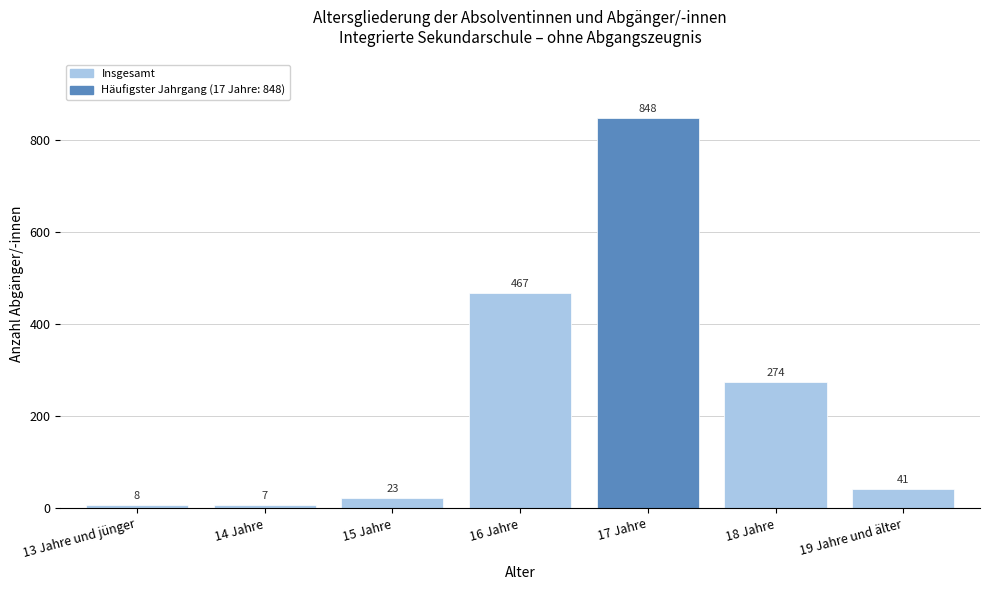

Reading right to left, transcribe all the data shown in this chart.

41	274	848	467	23	7	8